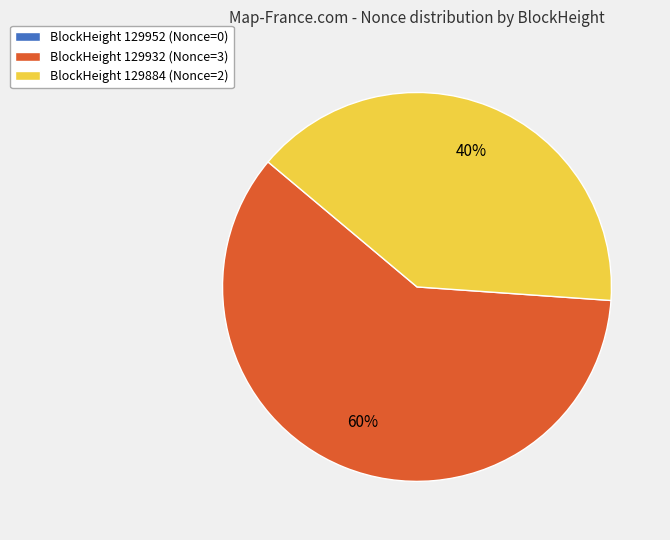

Does any single category account for the majority?

Yes